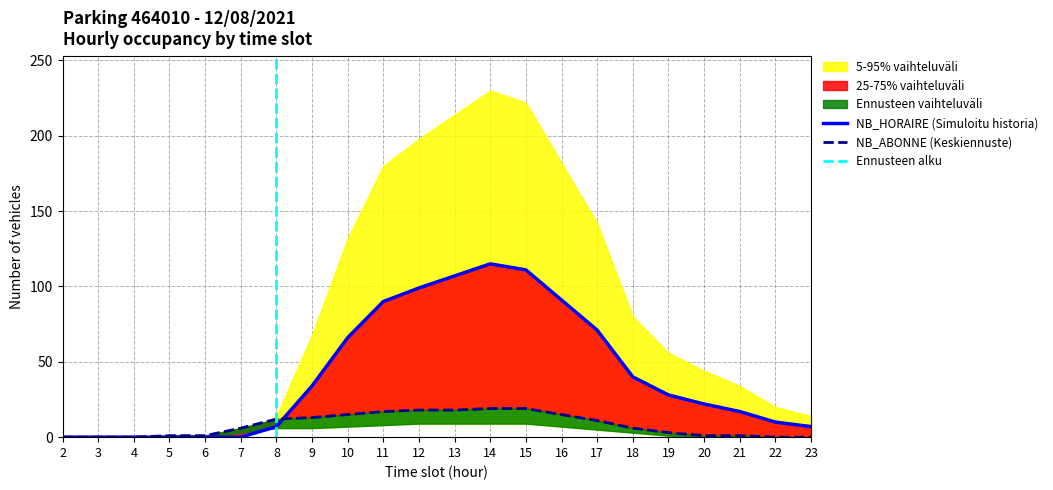

How many lines are shown in the chart?

2